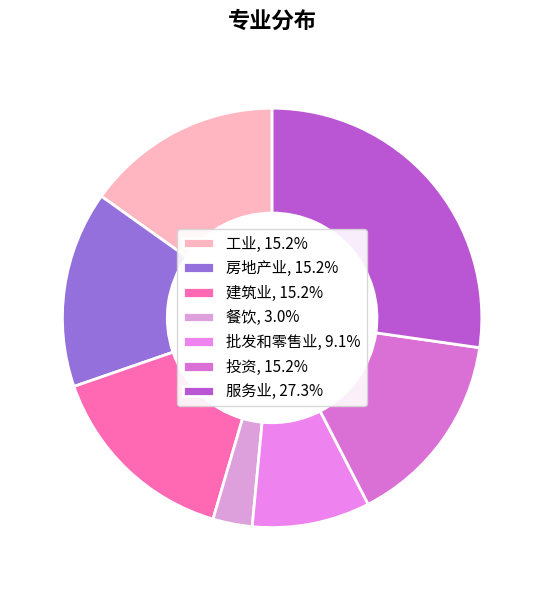

Do 工业 and 建筑业 together represent more than half of the pie?

No